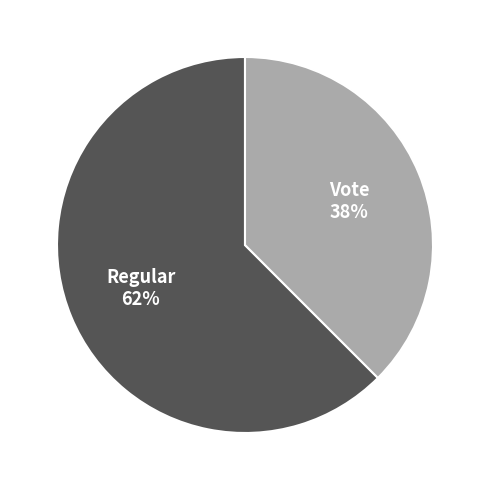

Rank the categories by value from lowest to highest.

Vote, Regular